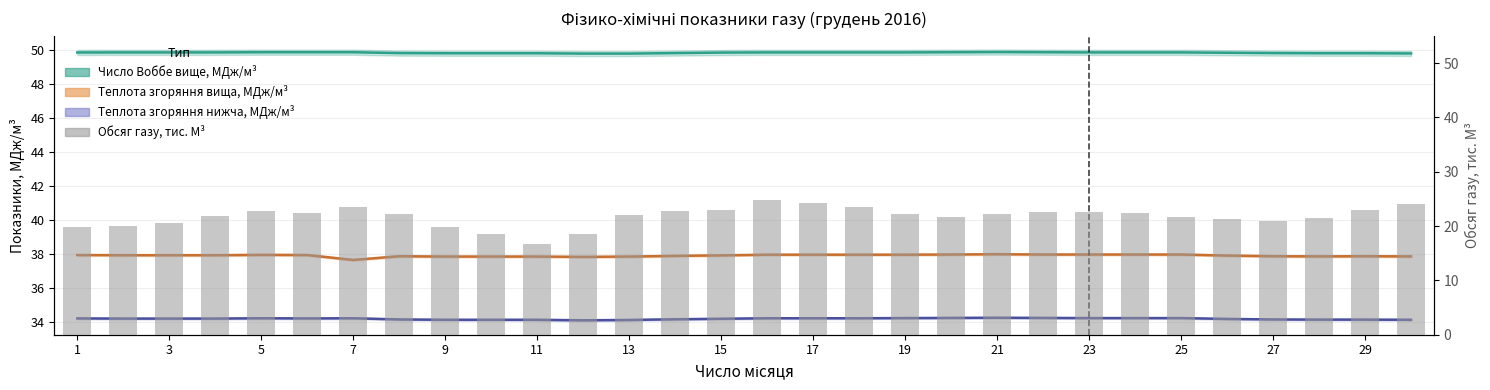

Are the bars horizontal?

No